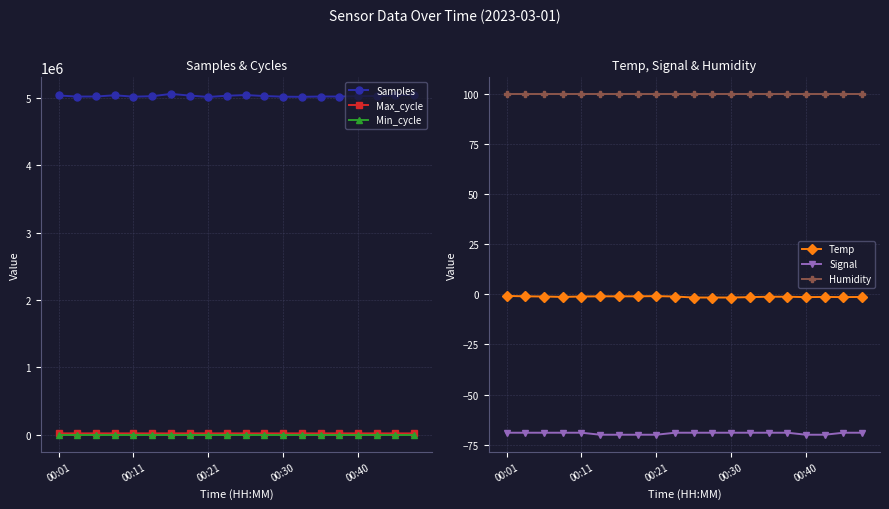

The Humidity series shows 36.7 at 00:40. True or false?

False